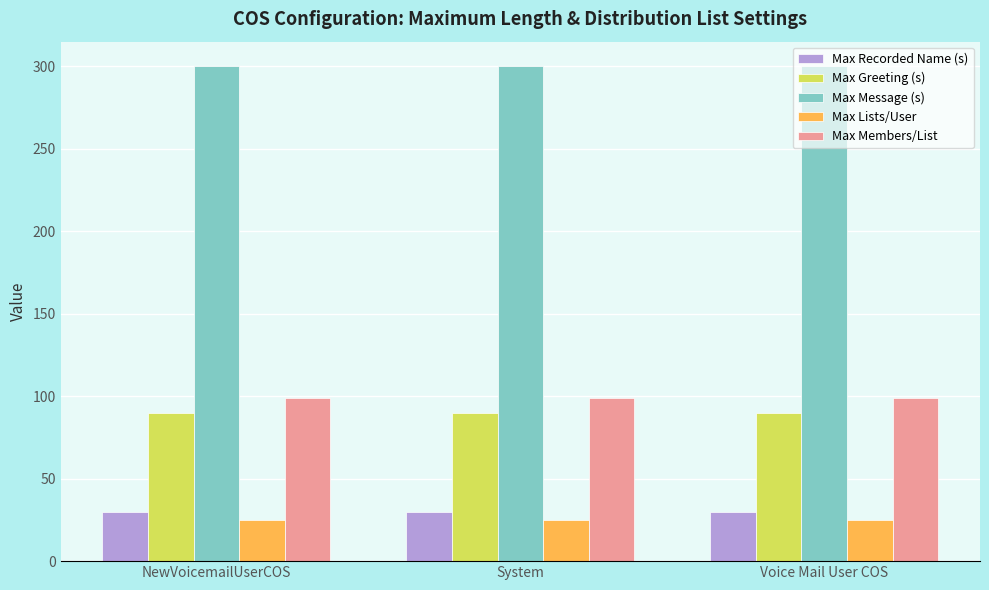

What is the spread (max minus min) of values at System?

275